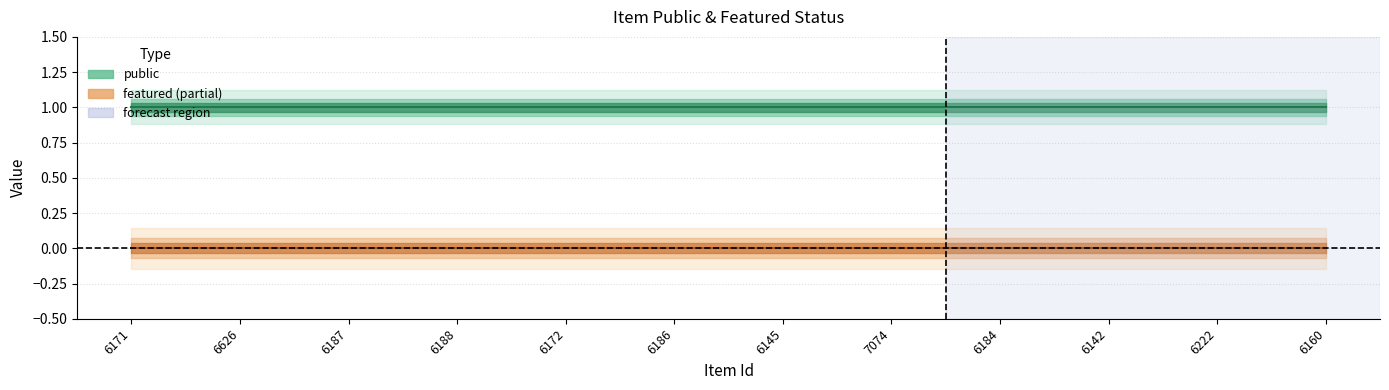

What is the label of the 7th point from the right?

6186